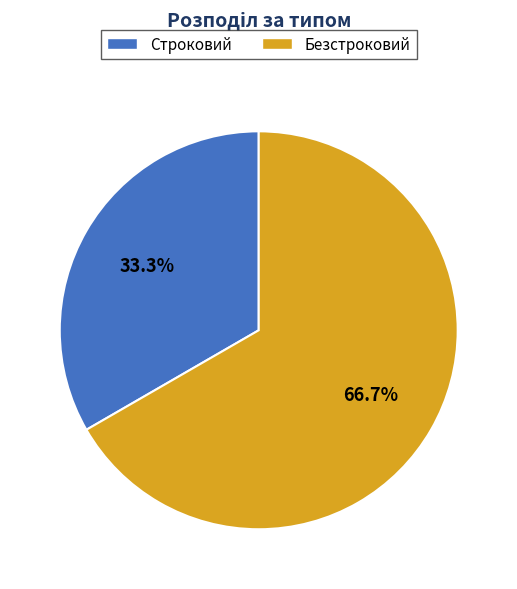

What percentage is the Строковий slice, to the nearest percent?

33%